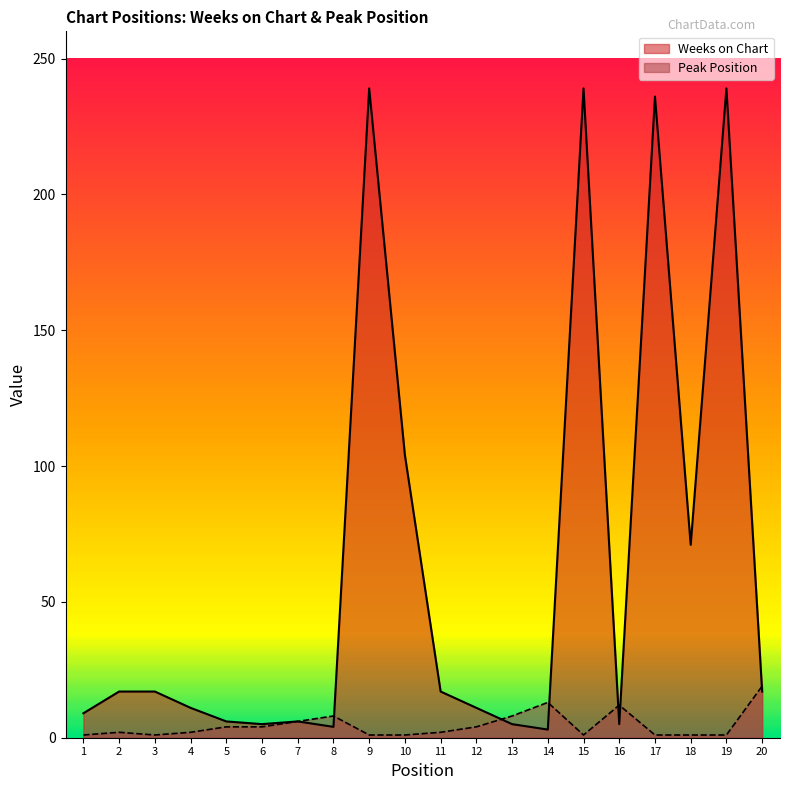

Which series has the largest total across all categories?

Weeks on Chart